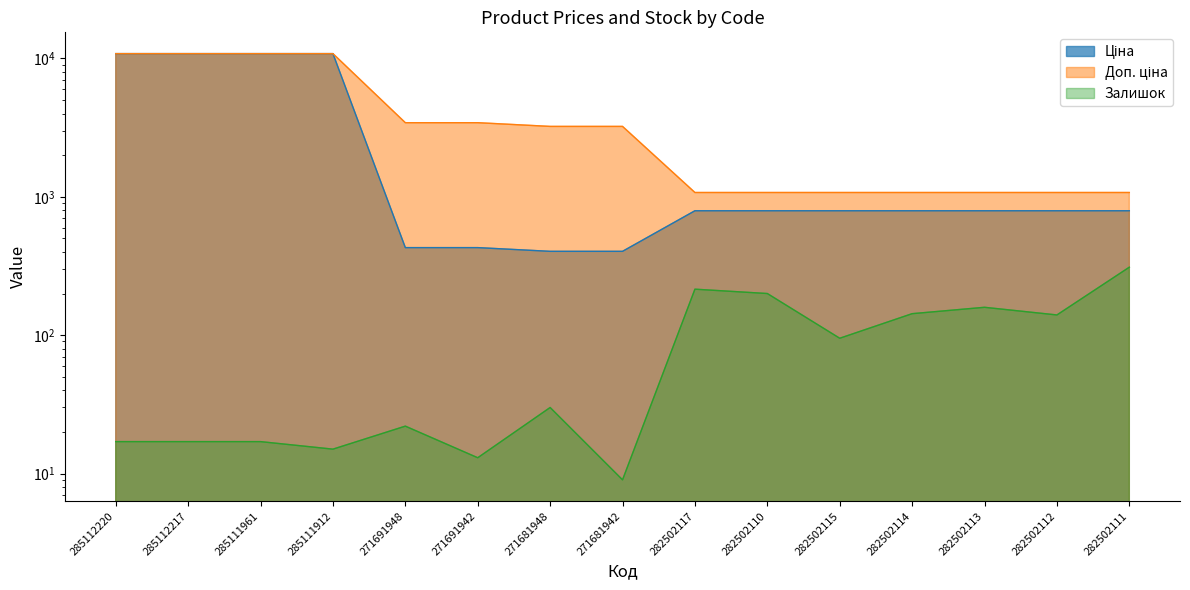

Rank the categories by Залишок value from highest to lowest.

282502111, 282502117, 282502110, 282502113, 282502114, 282502112, 282502115, 271681948, 271691948, 285112220, 285112217, 285111961, 285111912, 271691942, 271681942